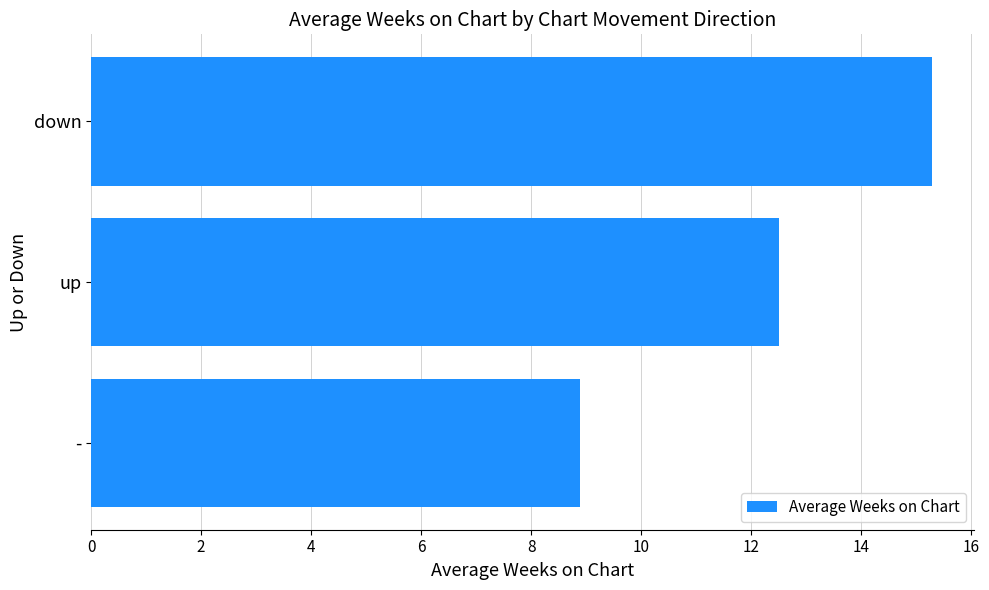

Between down and up, which is larger?

down